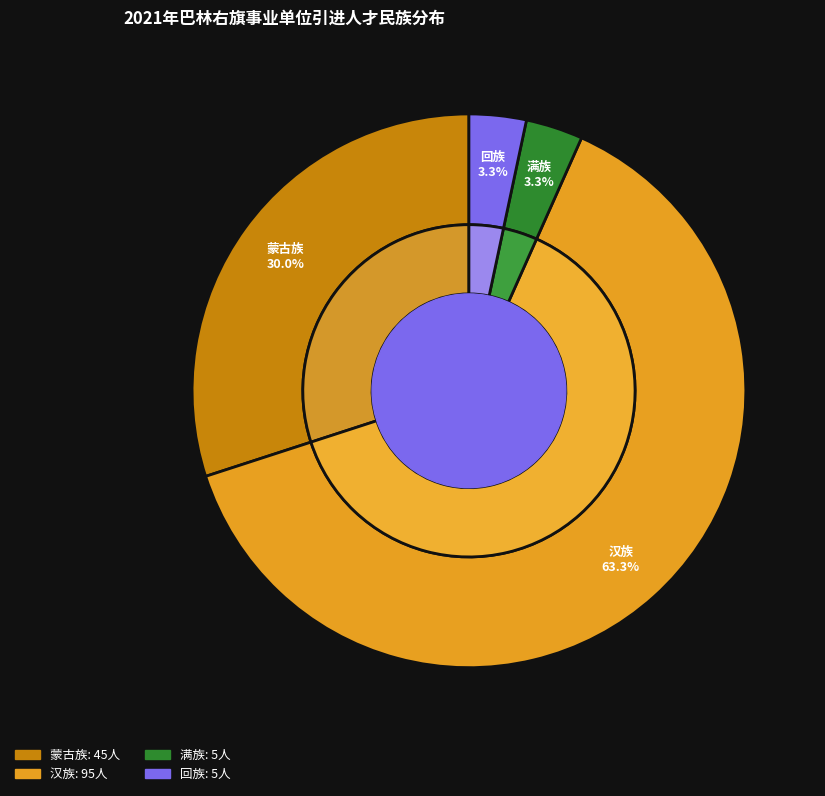

Between 汉族 and 满族, which is larger?

汉族